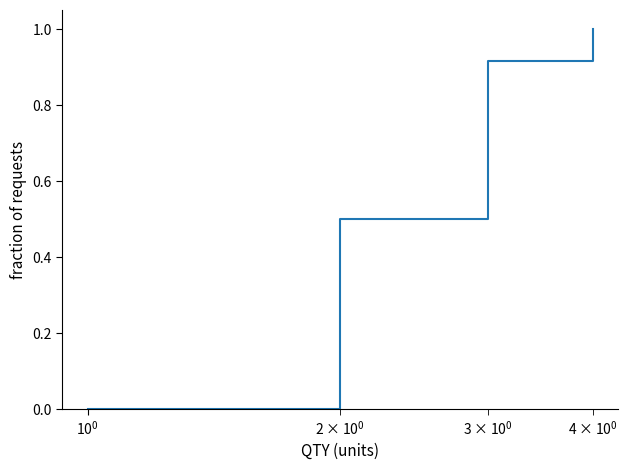

What is the value of the 8th point from the left?

0.6